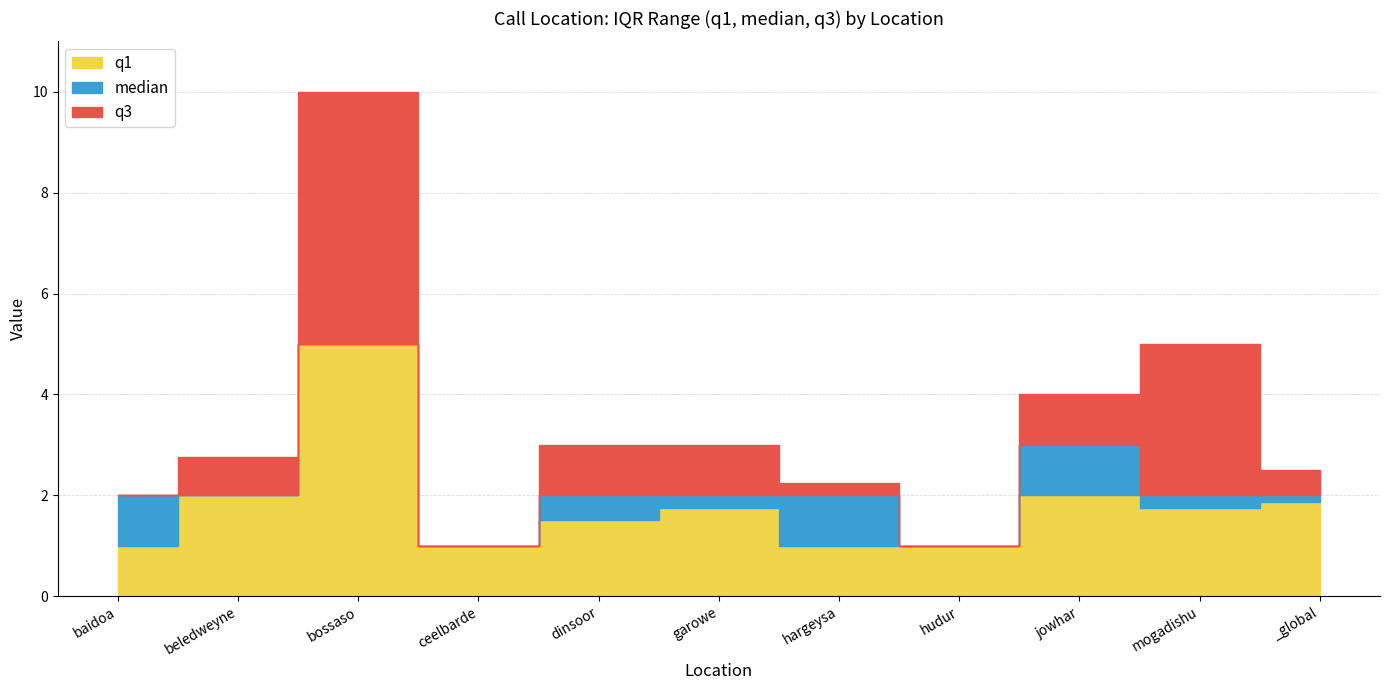

Is it true that q1 equals 1.4 at baidoa?

False